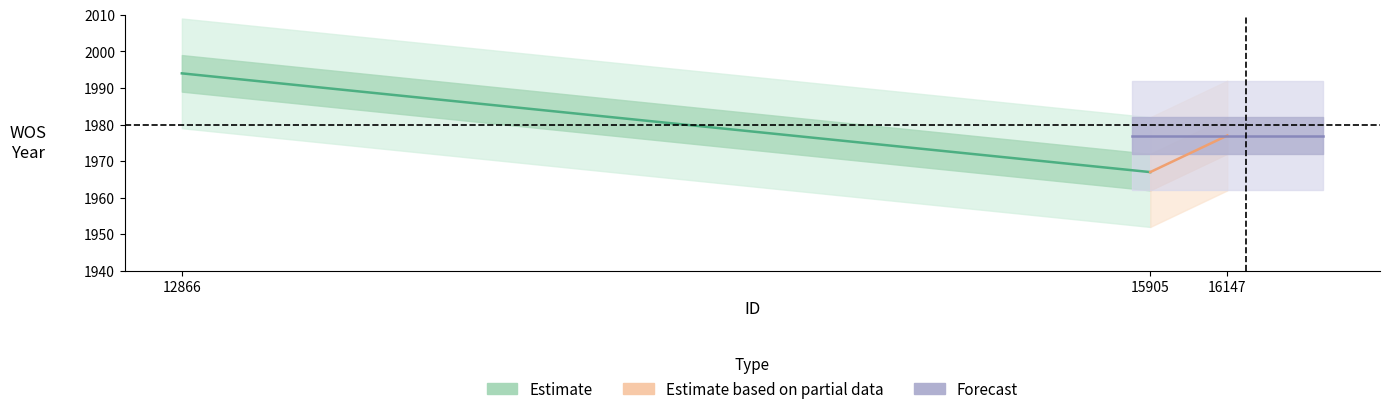

Reading left to right, transcribe all the data shown in this chart.

Estimate: 1994	1967
Estimate based on partial data: 1967	1977
Forecast: 1977	1977